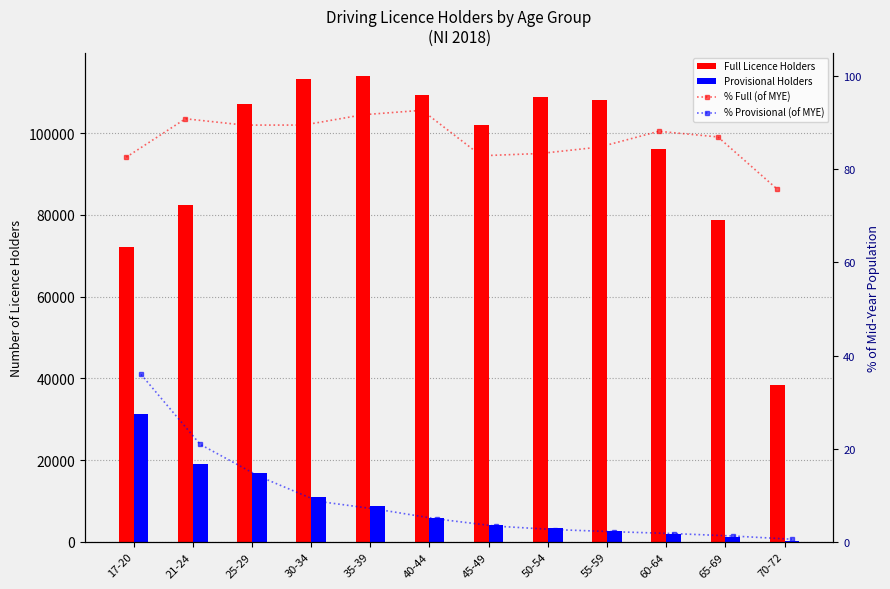

Between 30-34 and 21-24, which is larger?

30-34